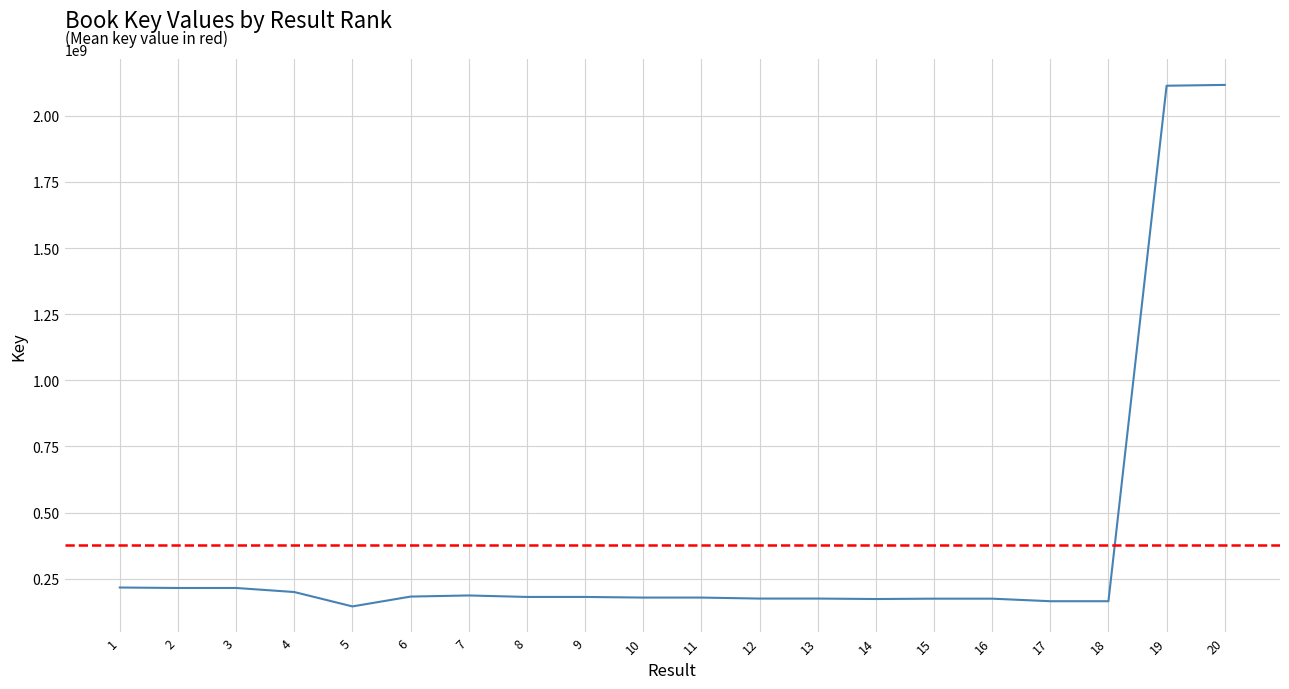

At which category does the data reach its first local valley?

5